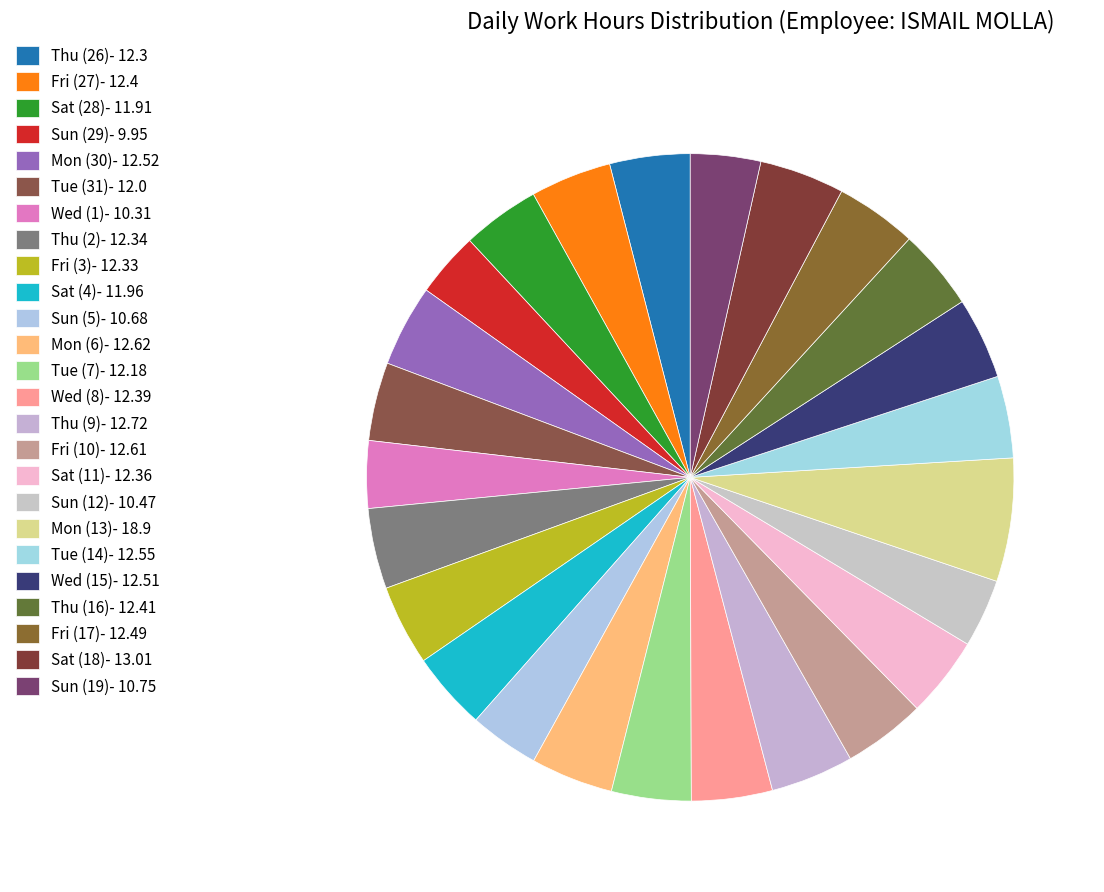

What is the change in value from Thu (2) to Sat (4)?

-0.4